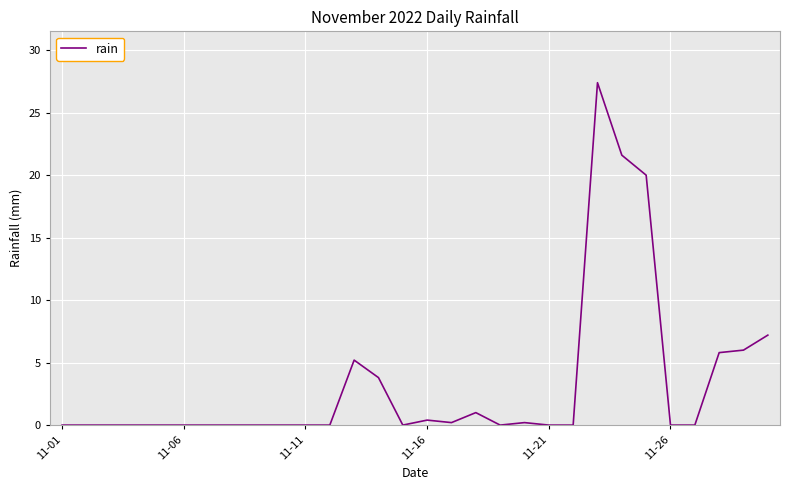

What is the greatest value displayed?

27.4